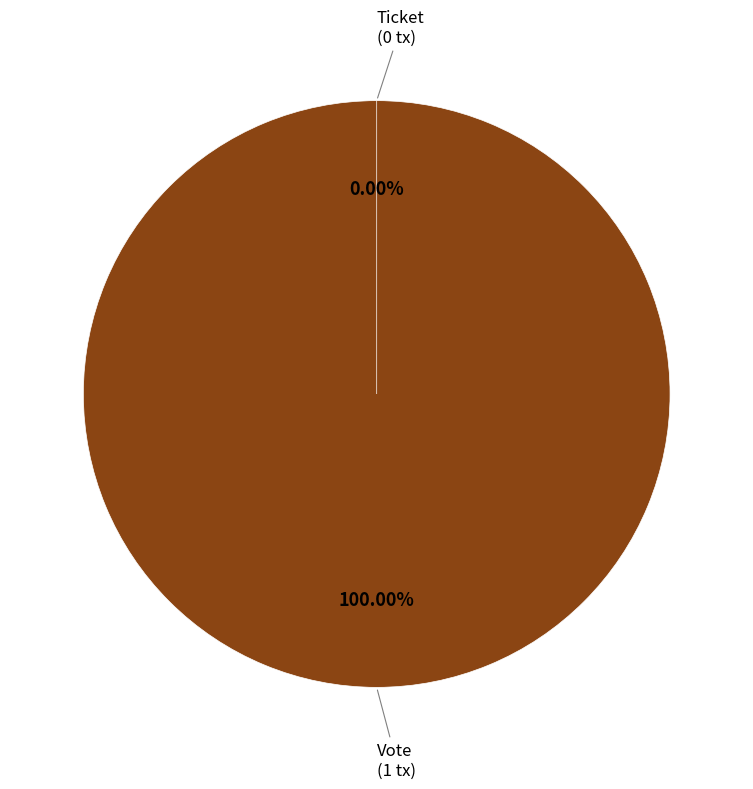

True or false: Vote accounts for 99% of the total.

False